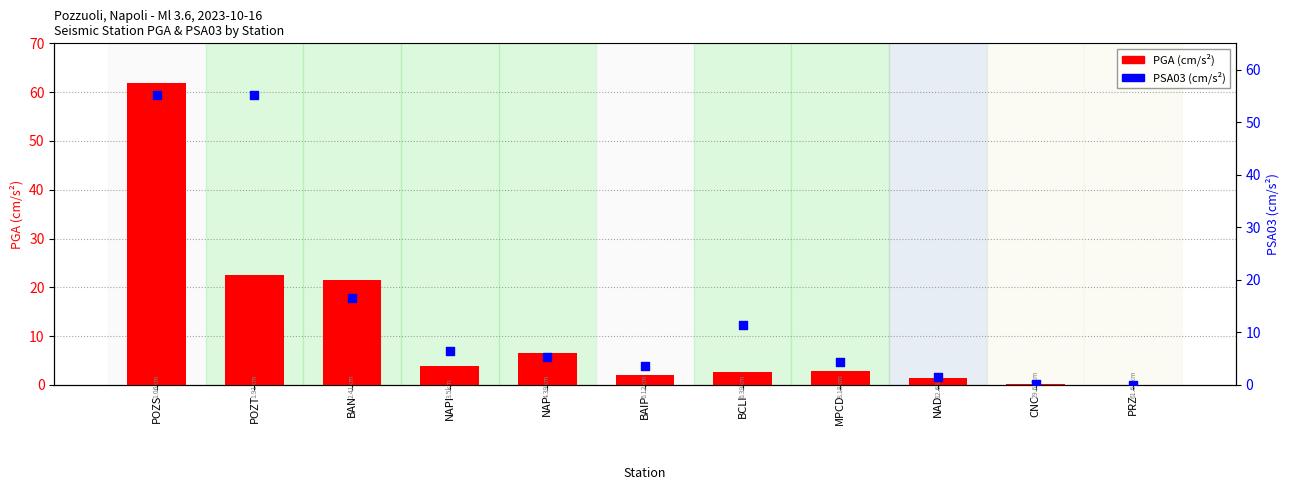

What are all the series names shown in the legend?

PGA (cm/s²), PSA03 (cm/s²)